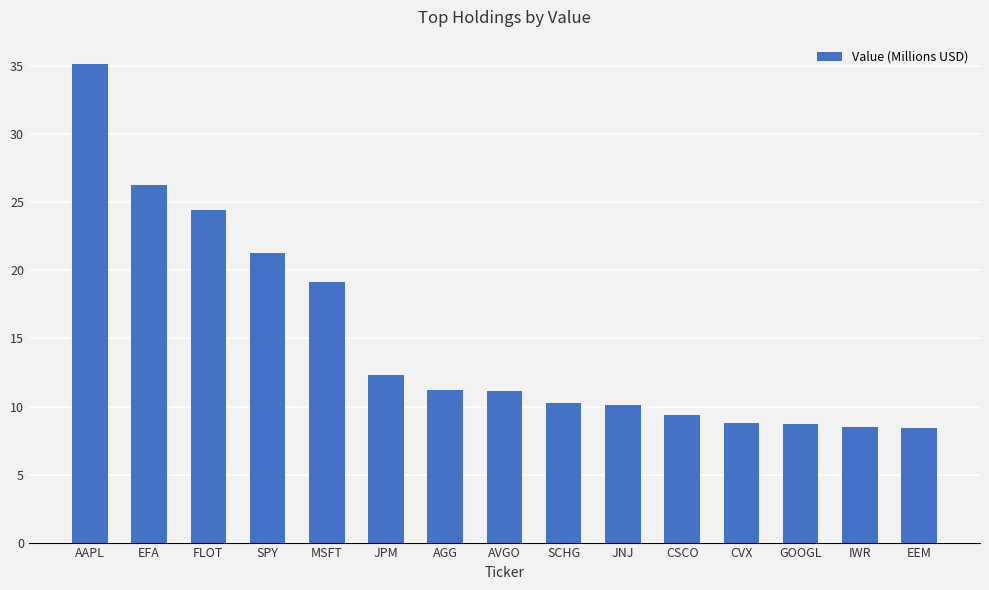

What is the minimum value shown in the chart?

8.4